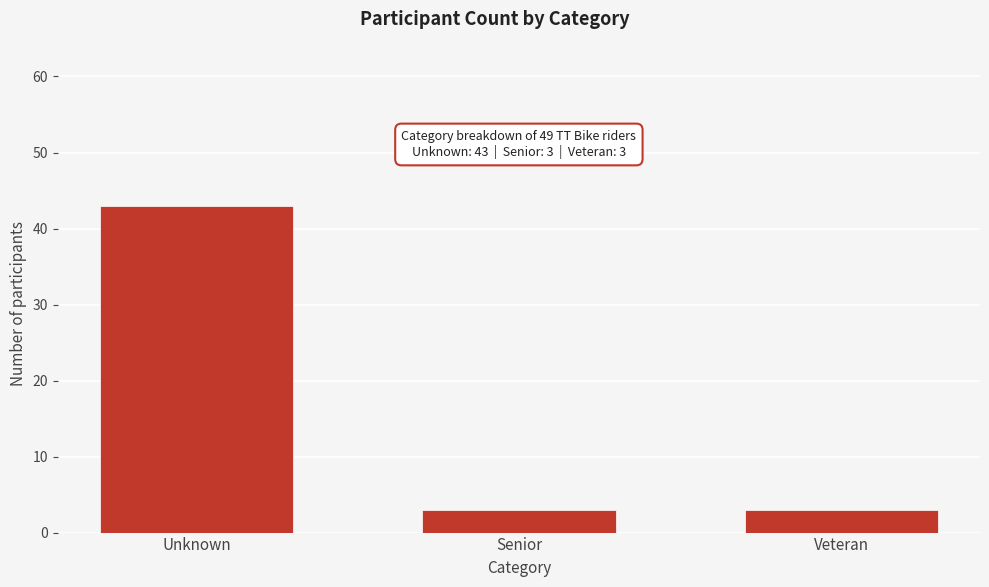

Reading left to right, what are all the values shown in this chart?

Unknown=43	Senior=3	Veteran=3